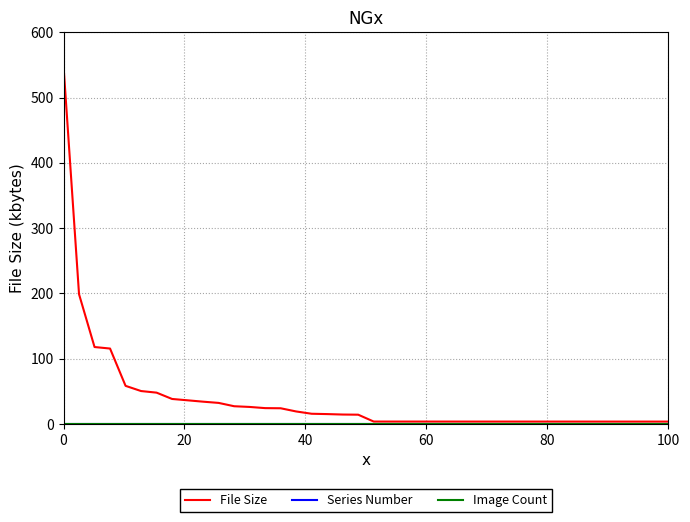

Which series has the largest range (max minus min)?

File Size